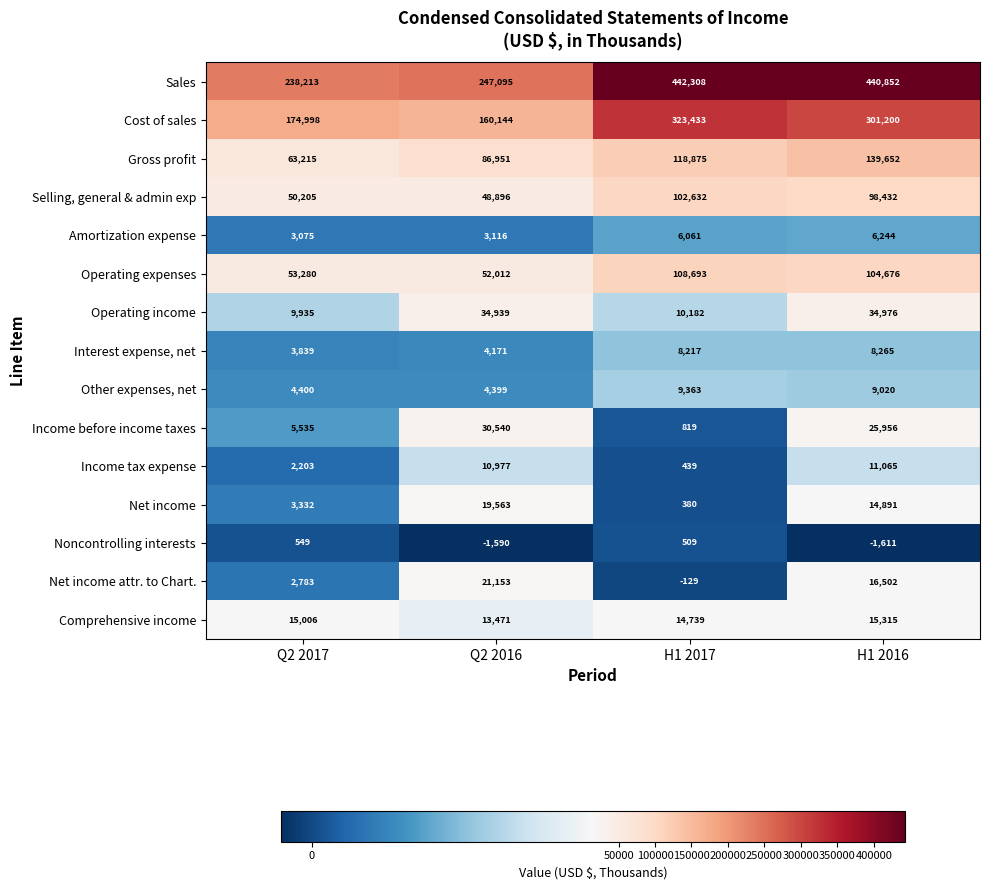

Which category has the lowest value across all series?

H1 2016